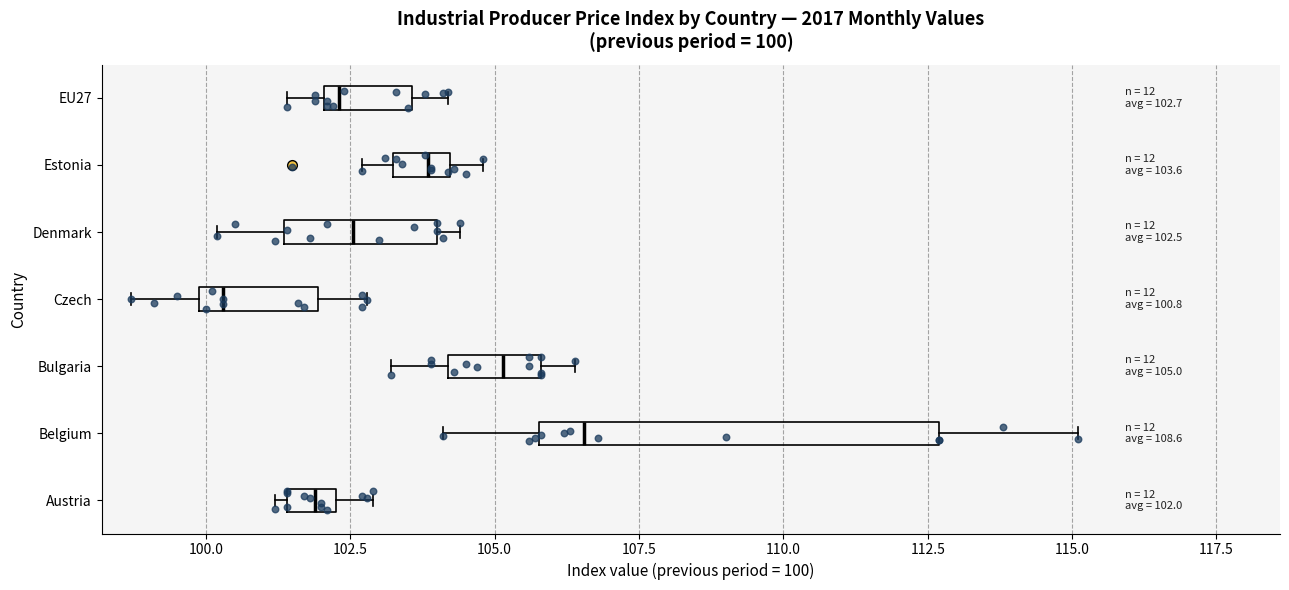

Comparing the boxes themselves (not the whiskers), which one is the widest?

Belgium